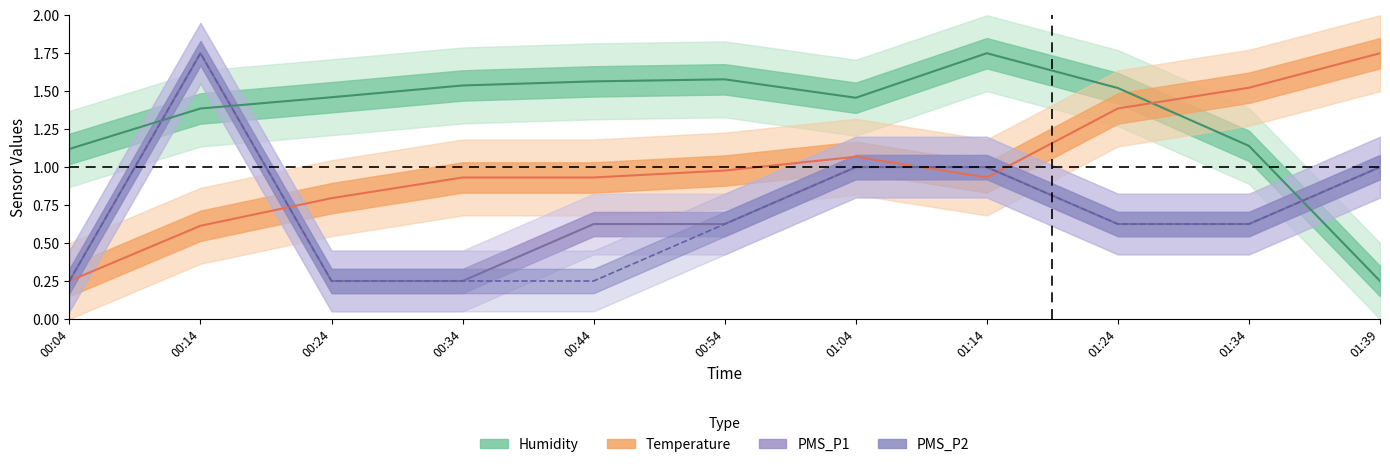

What is the lowest value of the Humidity series?

0.2